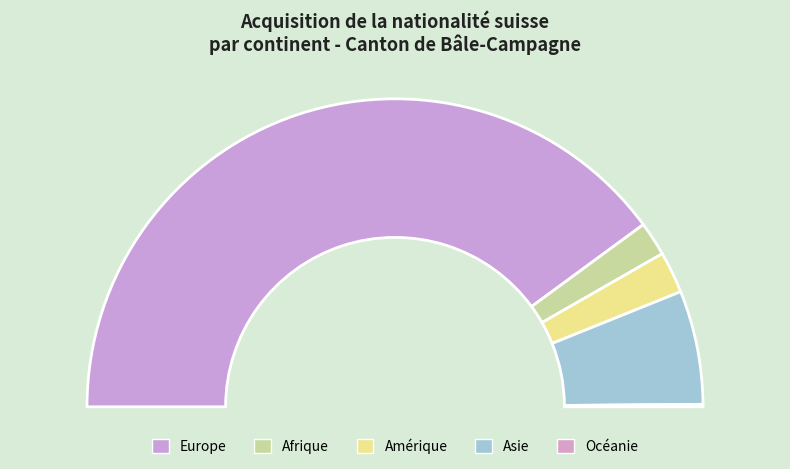

How many slices are in this pie chart?

5